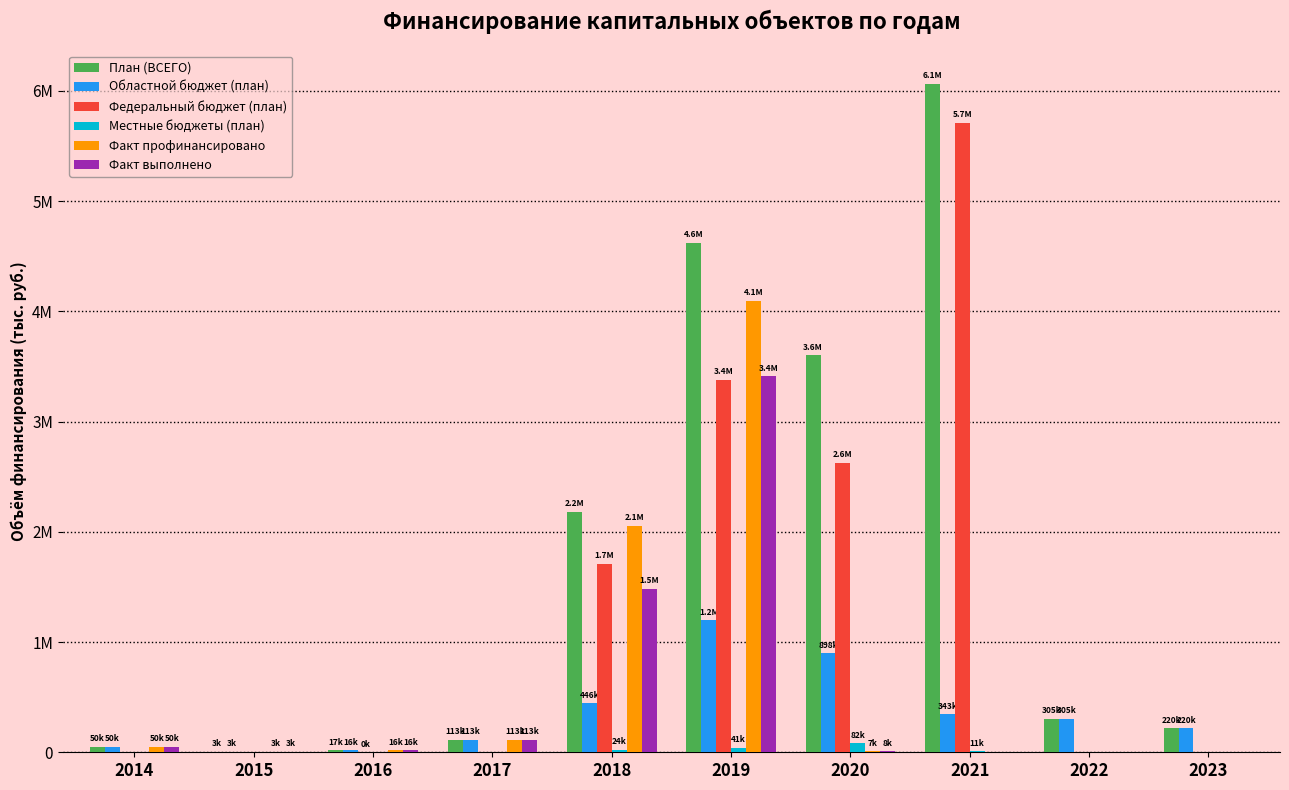

Reading right to left, list all the values displayed in this chart.

План (ВСЕГО): 219583.0	304803.6	6066252.2	3604225.6	4621375.9	2182687.8	113128.4	16522.6	2681.6	50415.1
Областной бюджет (план): 219583.0	304803.6	343075.4	897916.1	1199131.3	445642.4	113128.4	16252.6	2681.6	50415.1
Федеральный бюджет (план): 0.0	0.0	5712195.7	2624702.8	3380900.6	1712741.6	0.0	270.0	0.0	0.0
Местные бюджеты (план): 0.0	0.0	10981.1	81606.7	41344.0	24303.8	0.0	0.0	0.0	0.0
Факт профинансировано: 0.0	0.0	0.0	7232.0	4096168.6	2057060.4	113081.1	16252.6	2681.6	50415.1
Факт выполнено: 0.0	0.0	0.0	7838.6	3411156.4	1483572.8	113081.1	16252.6	2681.6	50415.1